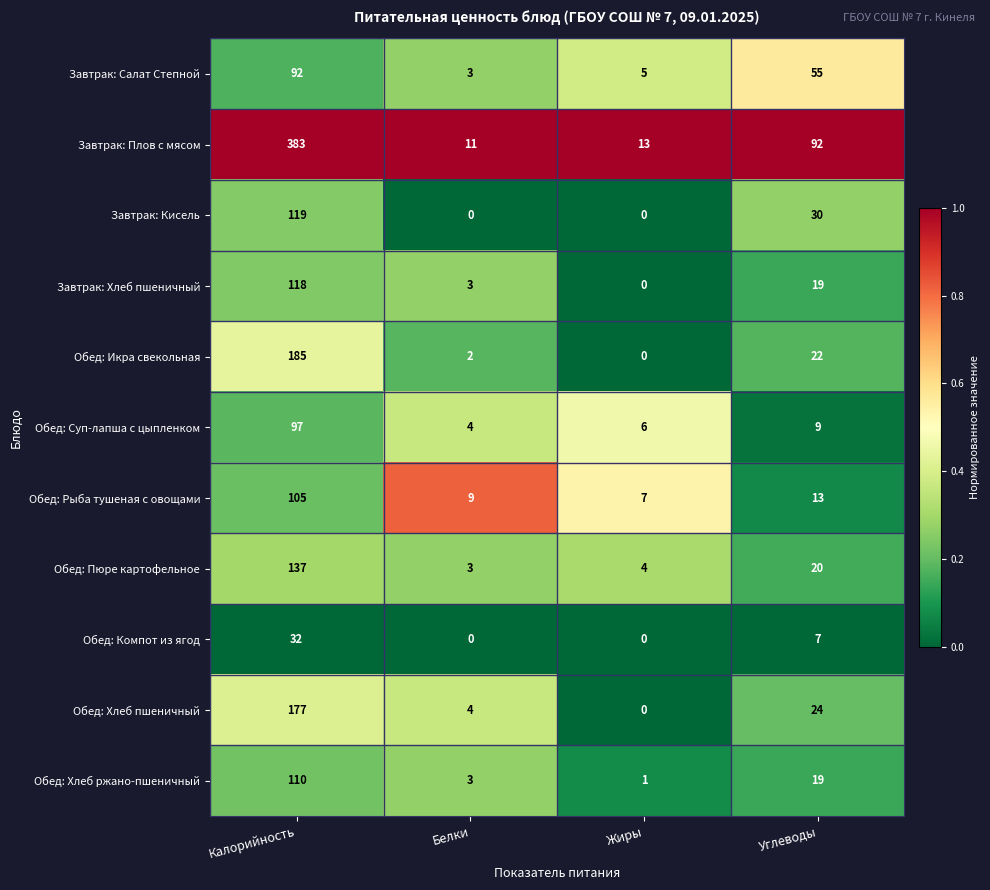

What is the difference between the highest and lowest values at Белки?

11